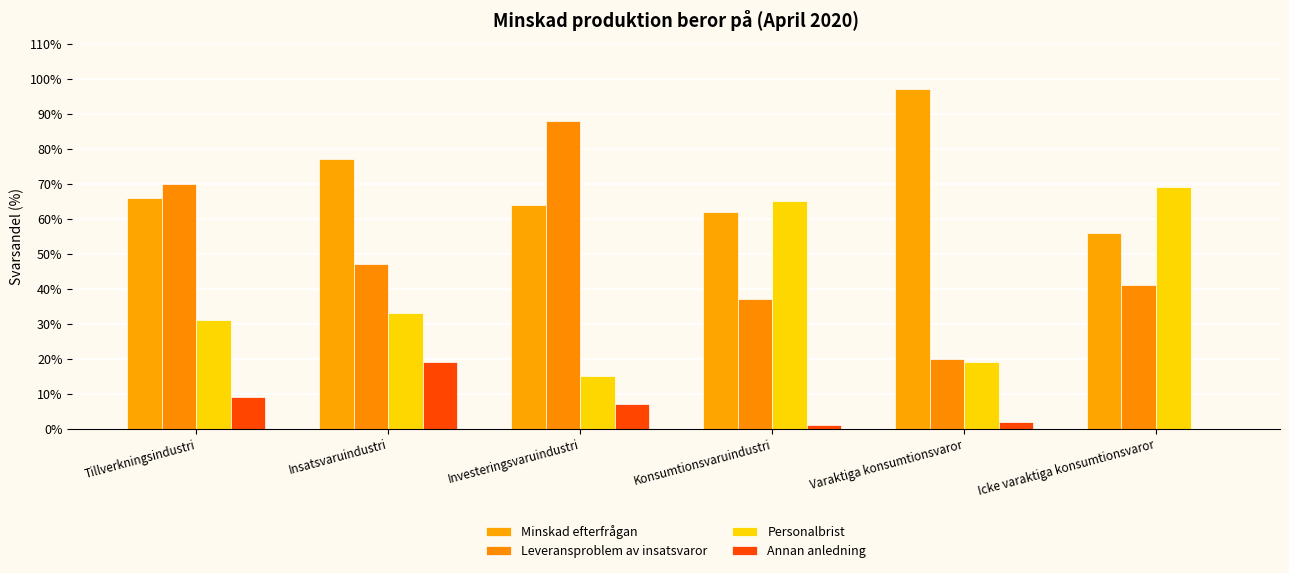

Which series has the largest total across all categories?

Minskad efterfrågan